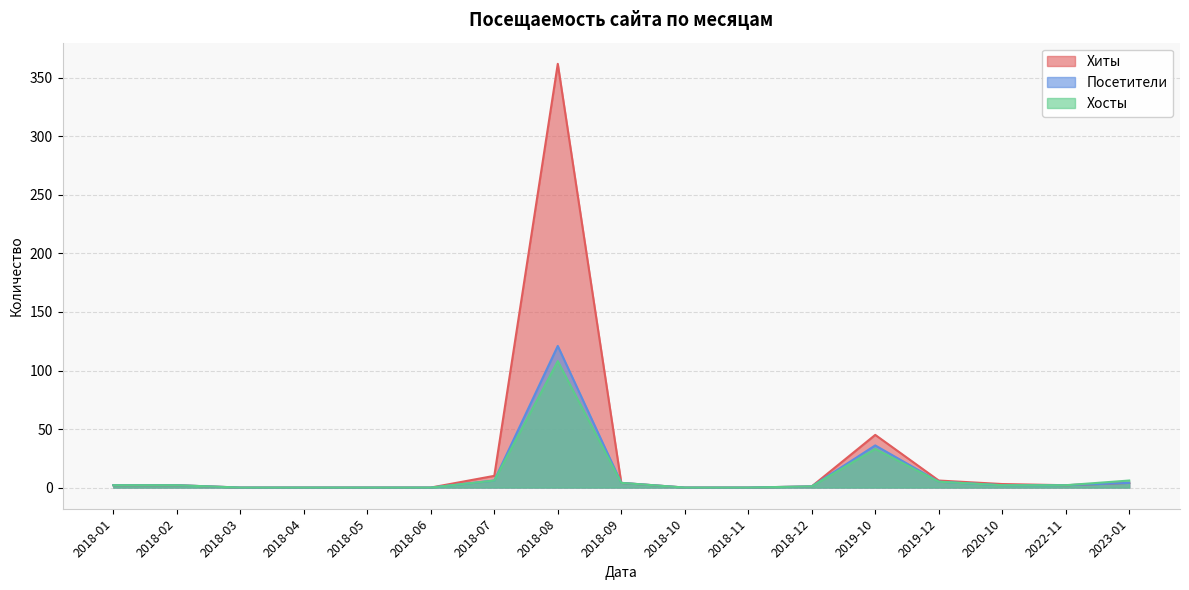

At which label is Посетители closest to 60?

2019-10